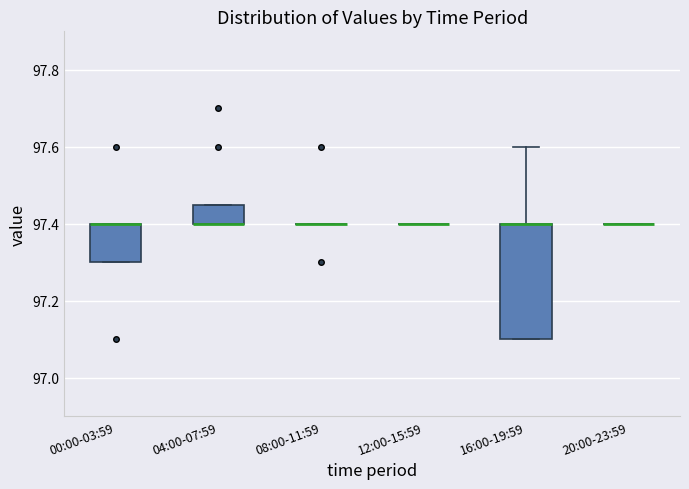

Reading left to right, read every box against the y-axis: the position of its median line, the range the box covers, and the ends of its whiskers. The values are not printed on the chart, so give them approximately, as read against the axis.

00:00-03:59: median 97.40 (drawn on the box's upper edge), box 97.30 to 97.40, whiskers 97.30 to 97.40
04:00-07:59: median 97.40 (drawn on the box's lower edge), box 97.40 to 97.46, whiskers 97.40 to 97.46
08:00-11:59: box collapsed to a line at 97.40, whiskers 97.40 to 97.40
12:00-15:59: box collapsed to a line at 97.40, whiskers 97.40 to 97.40
16:00-19:59: median 97.40 (drawn on the box's upper edge), box 97.10 to 97.40, whiskers 97.10 to 97.60
20:00-23:59: box collapsed to a line at 97.40, whiskers 97.40 to 97.40